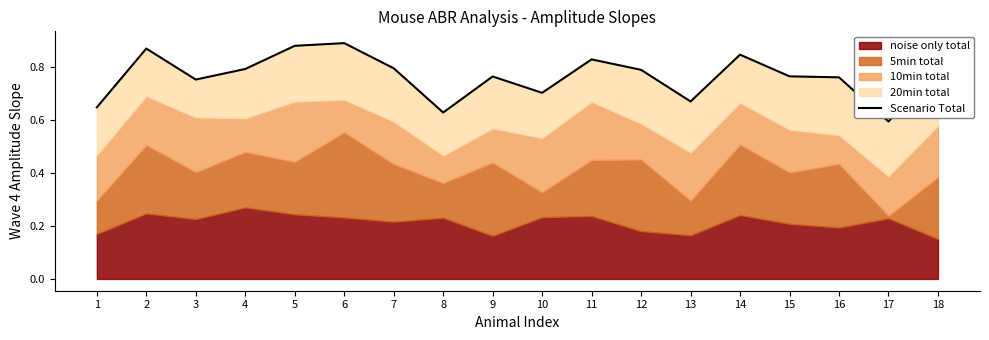

What is the average value?

0.8